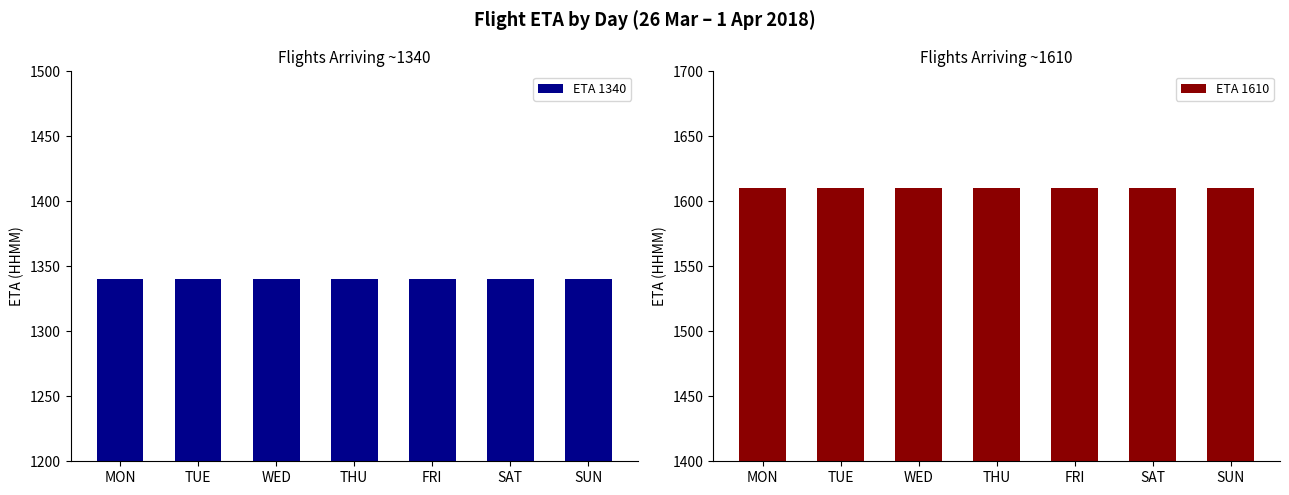

At TUE, list the series in order from smallest to largest.

ETA 1340, ETA 1610